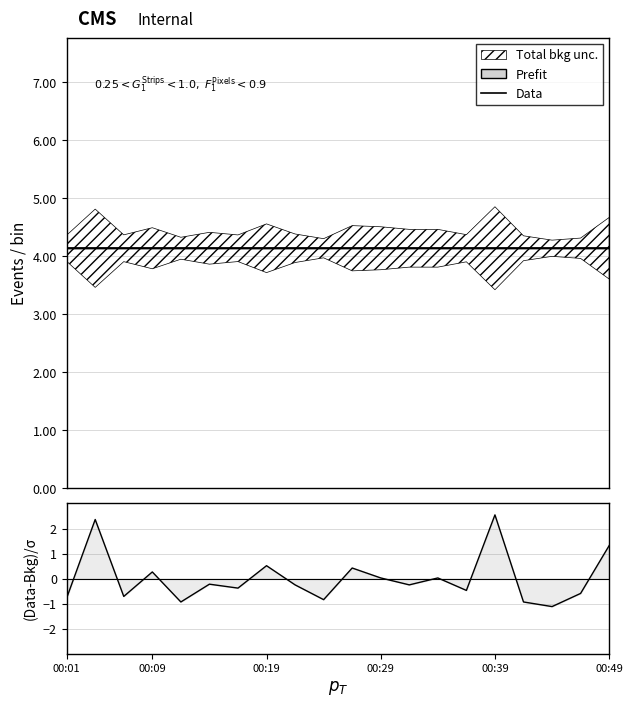

List the series in order of their peak value, highest first.

Data, (Data-Bkg)/σ